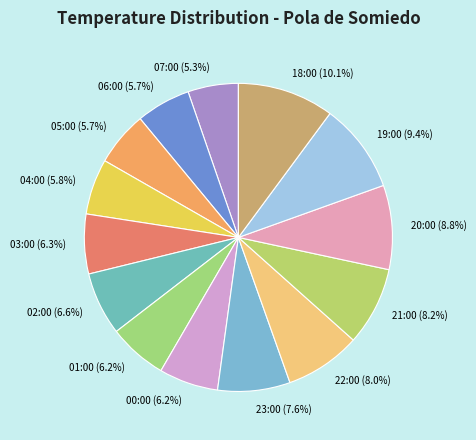

What percentage is the 19:00 slice, to the nearest percent?

9%